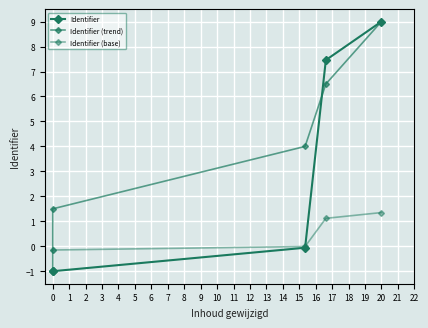

Reading left to right, list all the values displayed in this chart.

Identifier: -1.0	-1.0	-0.1	7.5	9.0
Identifier (trend): -1.0	1.5	4.0	6.5	9.0
Identifier (base): -0.1	-0.1	-0.0	1.1	1.3